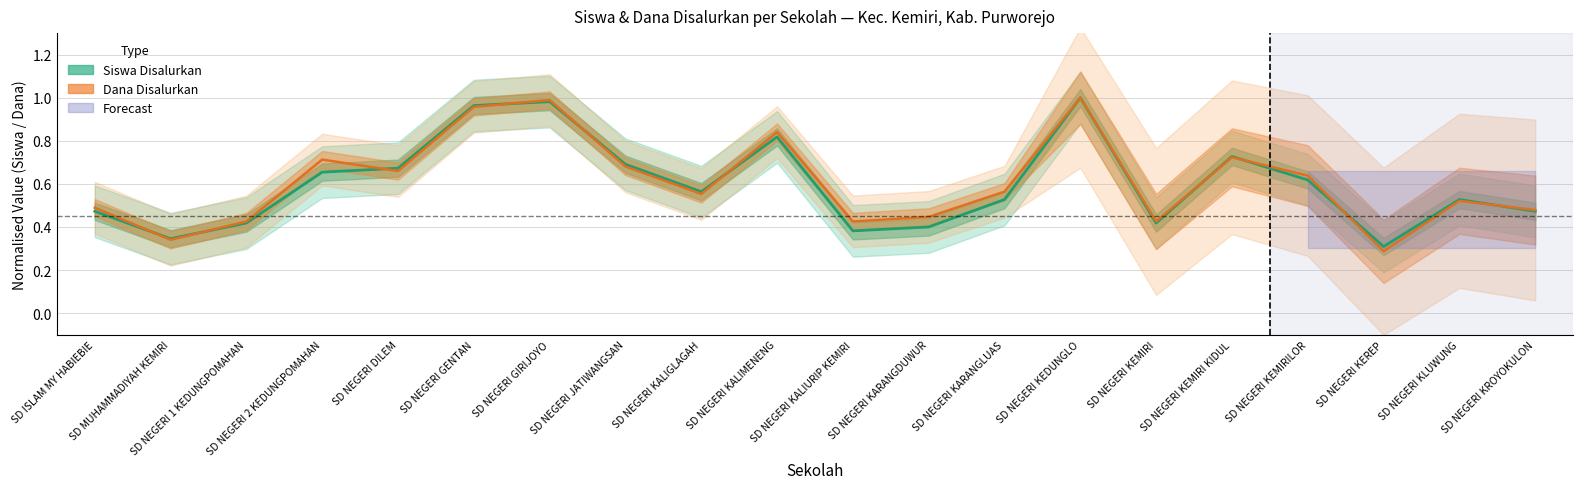

Which series has the largest range (max minus min)?

Dana Disalurkan